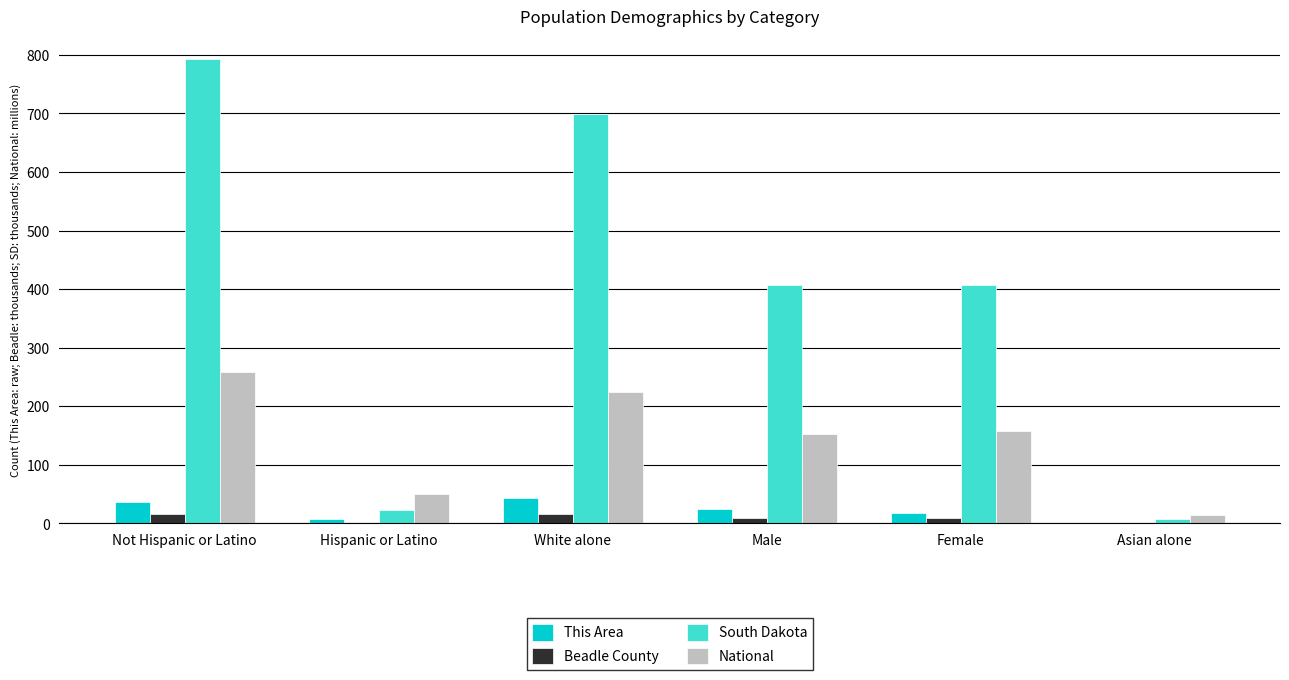

How many groups of bars are there?

6